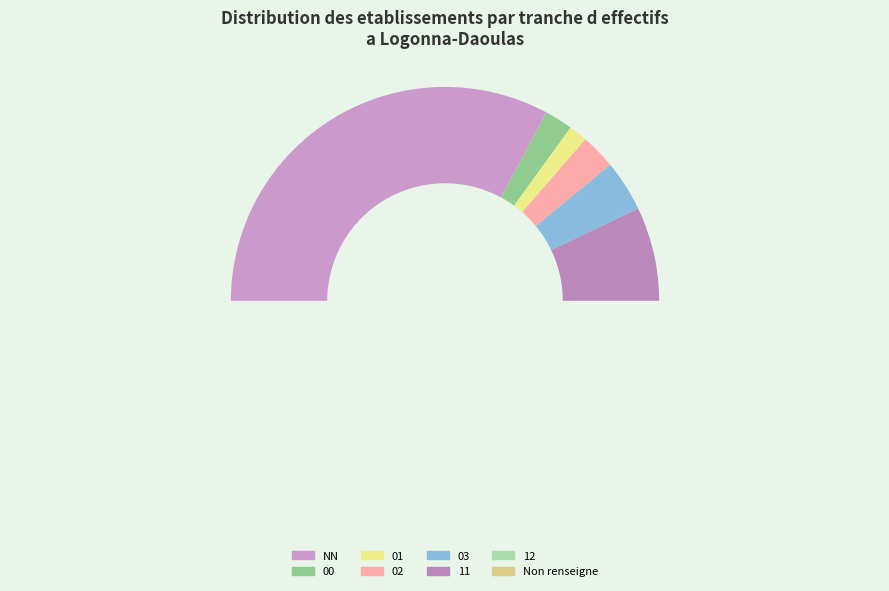

Rank the categories by value from lowest to highest.

01, 00, 02, 12, 03, 11, NN, 